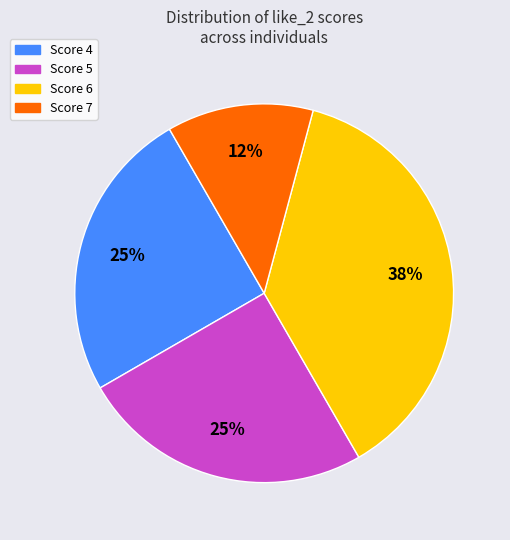

To the nearest percent, what is the average slice percentage?

25%